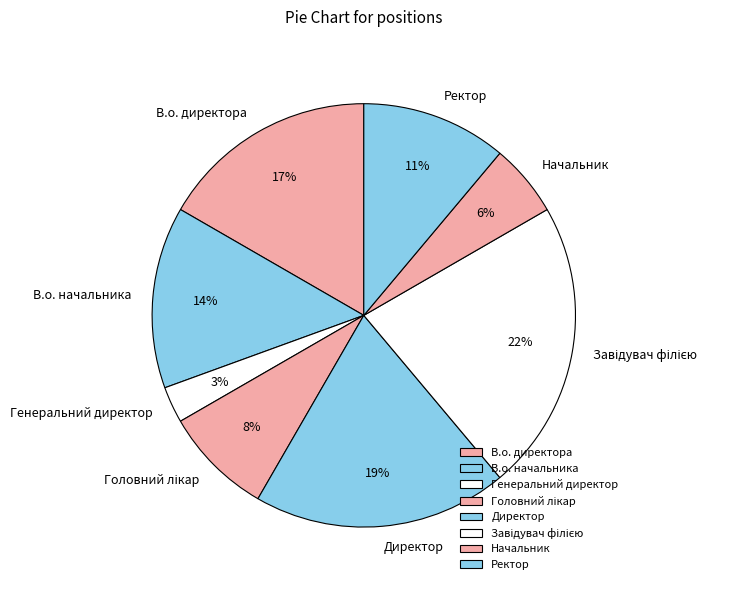

Which category has the smallest portion of the pie?

Генеральний директор